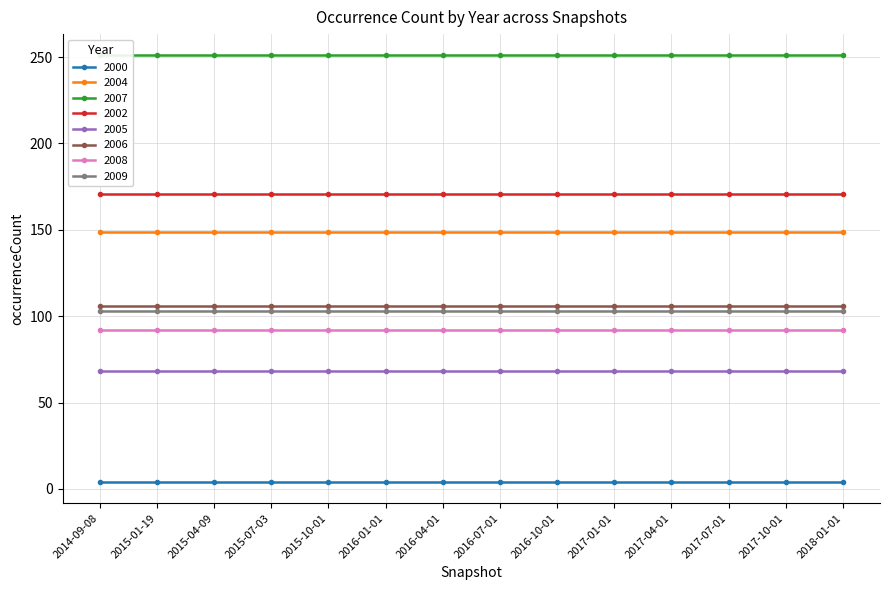

The value of 2006 at 2014-09-08 is 106. True or false?

True